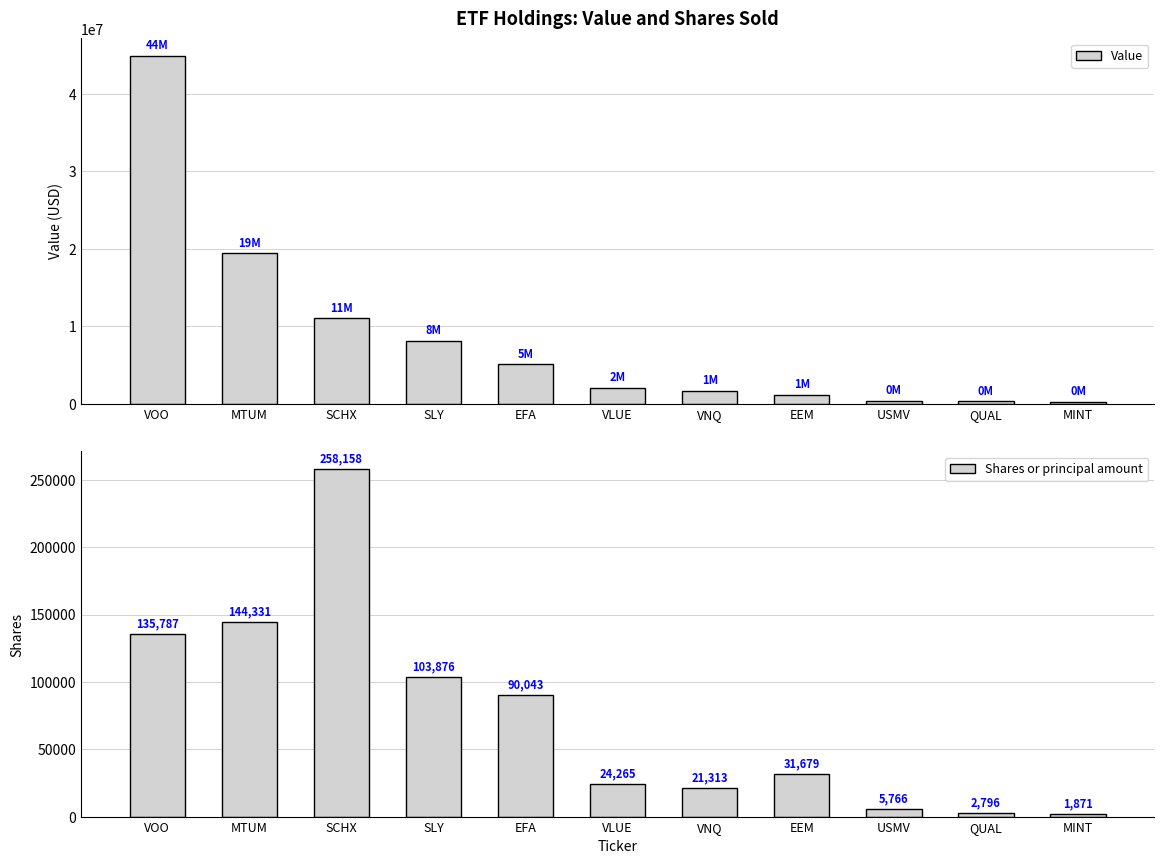

Rank the series by their average value, from highest to lowest.

Value, Shares or principal amount